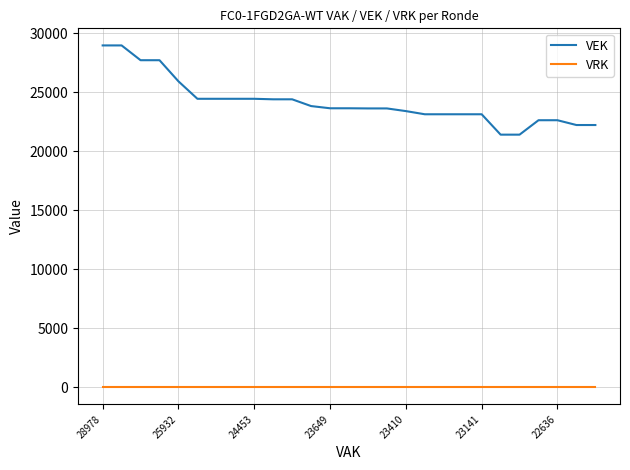

Count the number of data series in this chart.

2